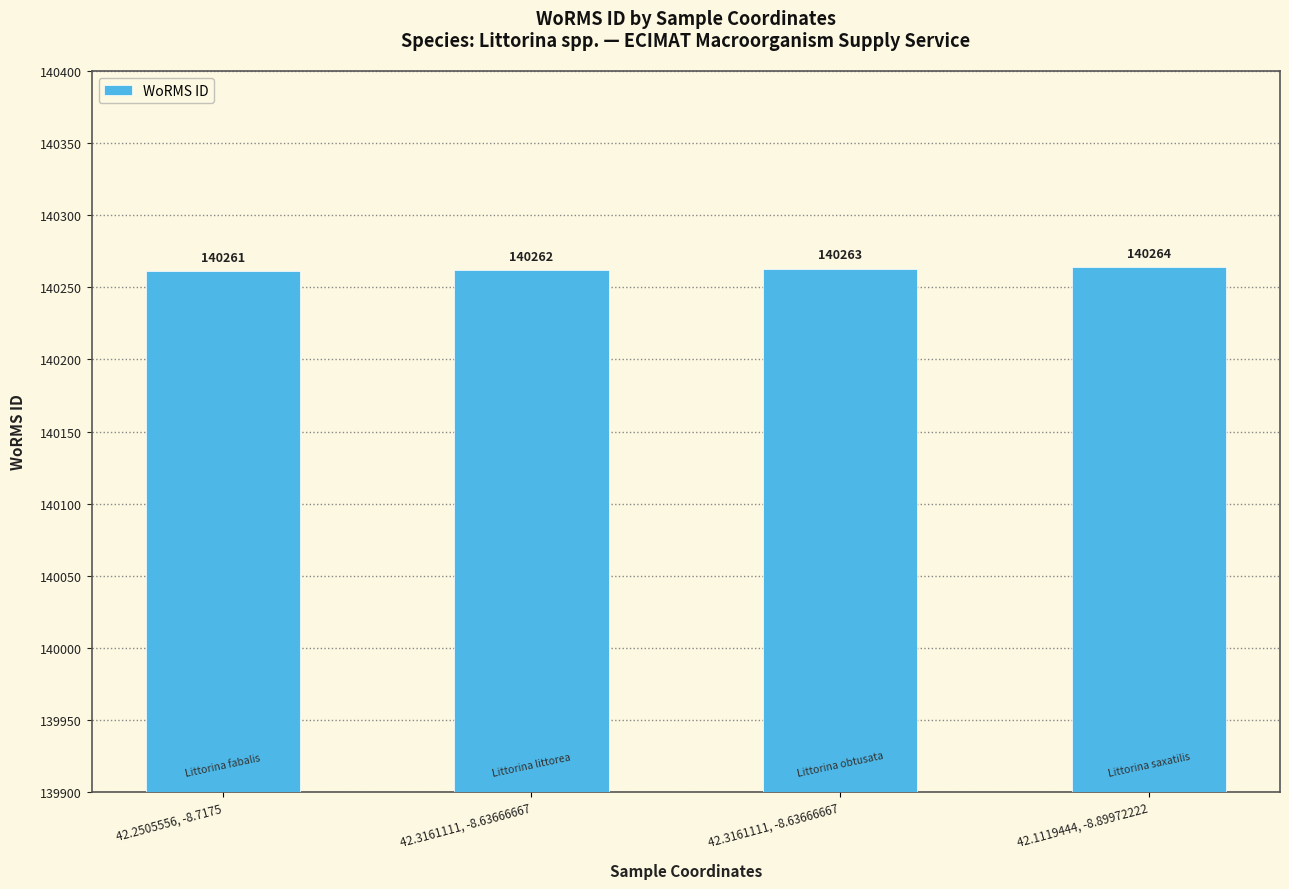

What is the average value?

140262